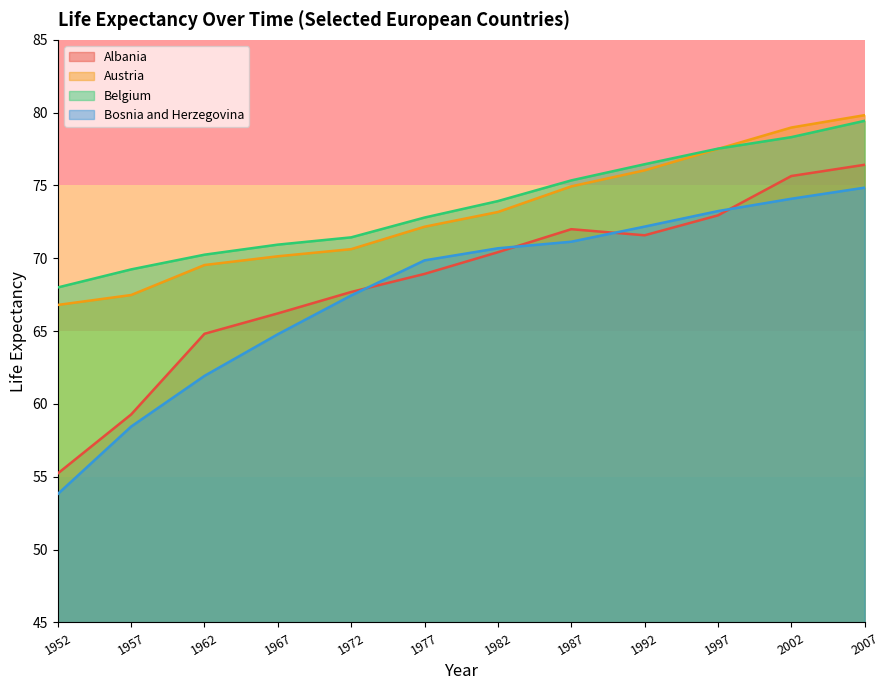

List the series in order of their peak value, lowest first.

Bosnia and Herzegovina, Albania, Belgium, Austria